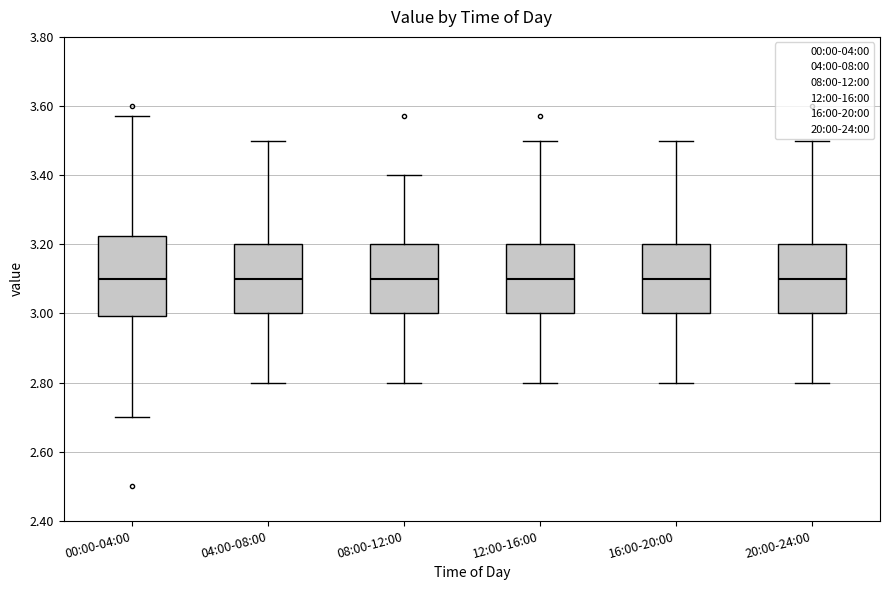

Comparing the boxes themselves (not the whiskers), which one is the tallest?

00:00-04:00